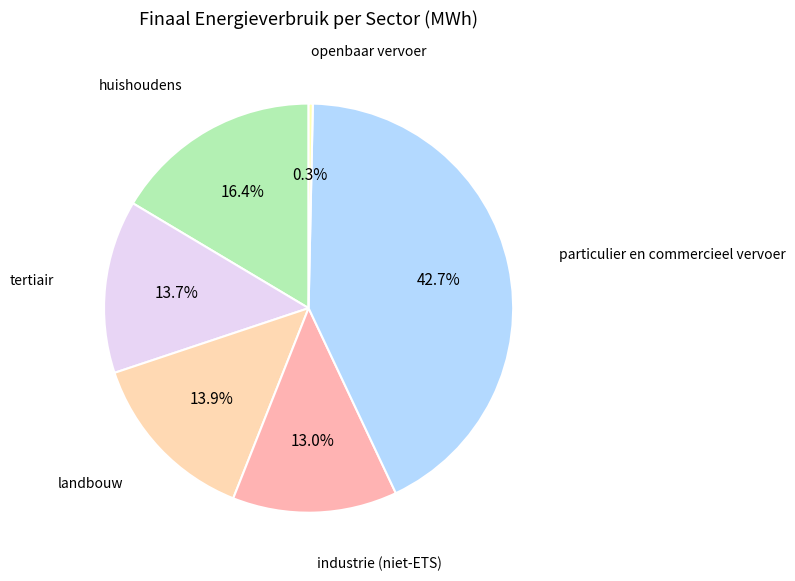

Combined, what portion of the pie is huishoudens and landbouw?

30.3%